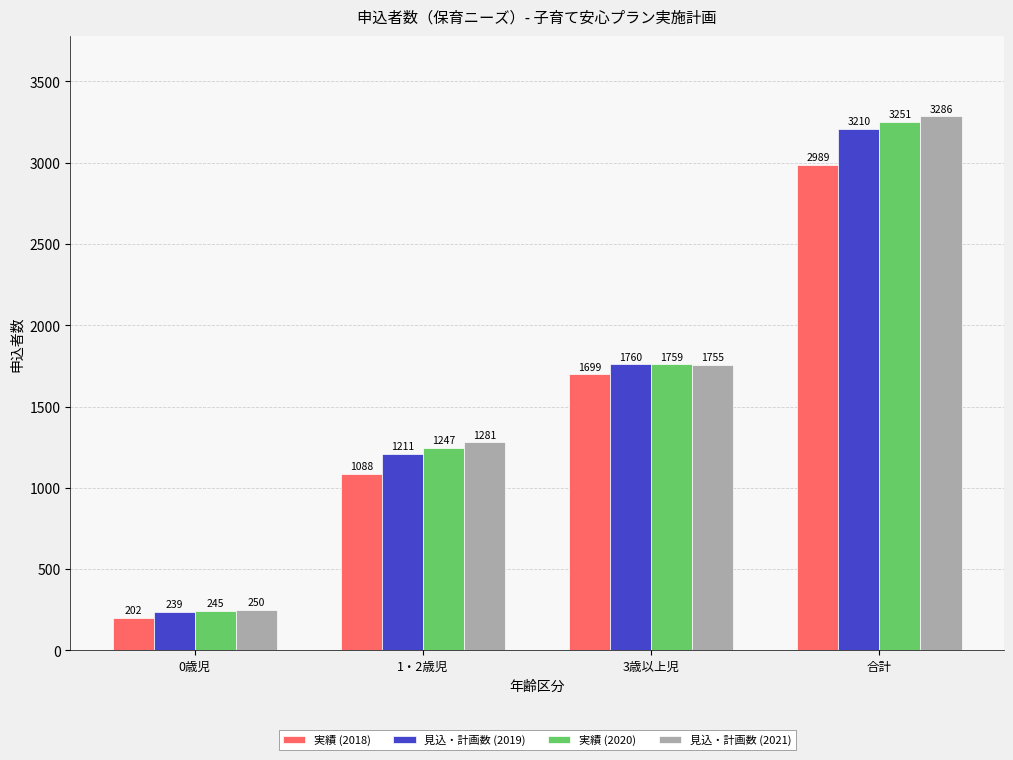

What is the sum of all 見込・計画数 (2021) values?

6572